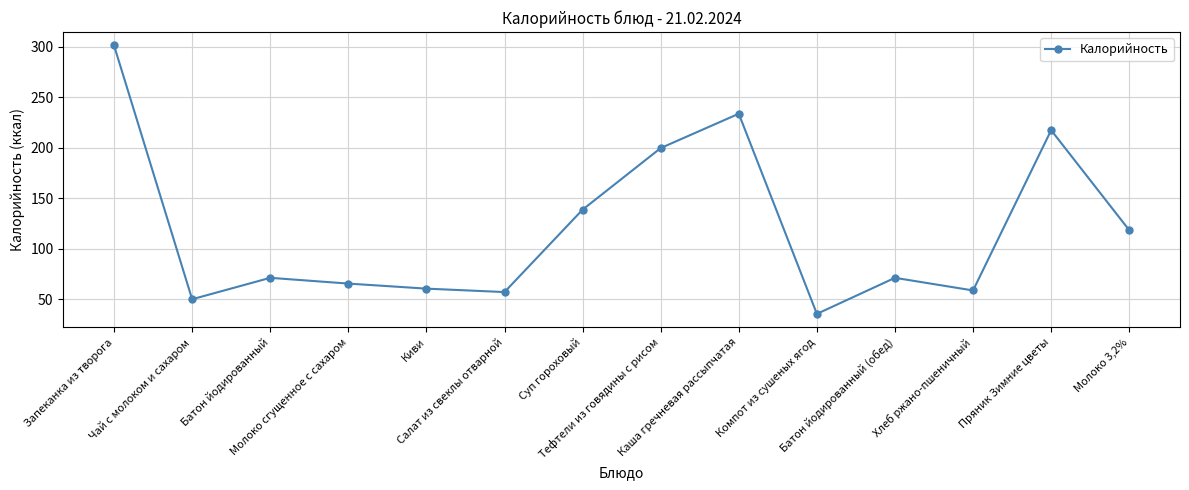

What is the ratio of the value at Чай с молоком и сахаром to the value at Молоко сгущенное с сахаром?

0.8